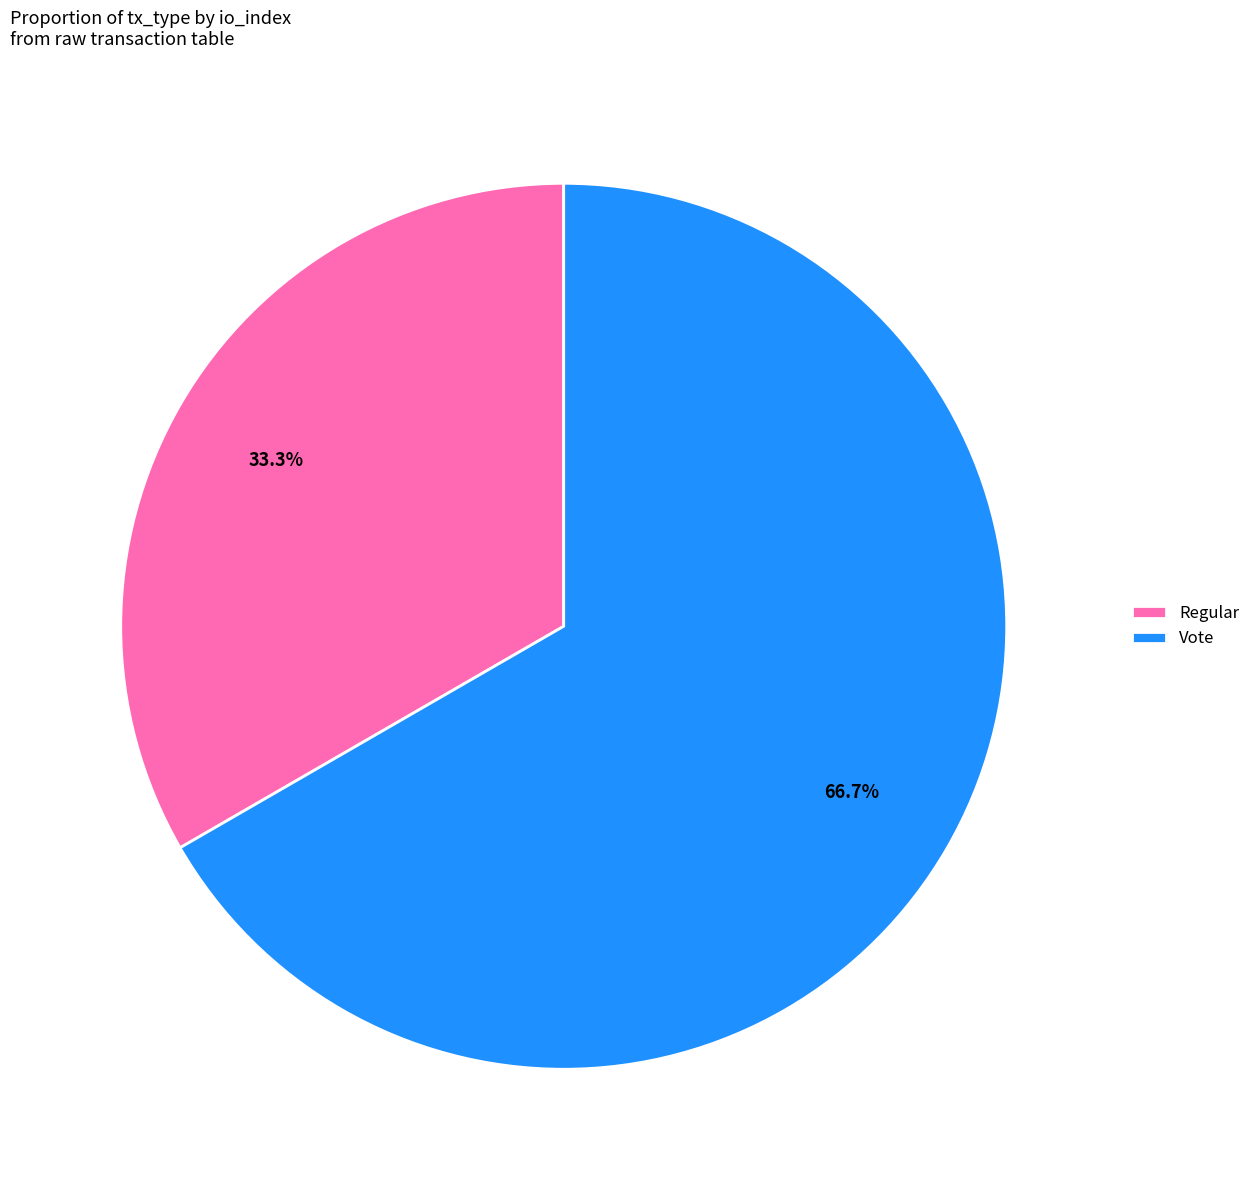

Combined, what portion of the pie is Regular and Vote?

100.0%